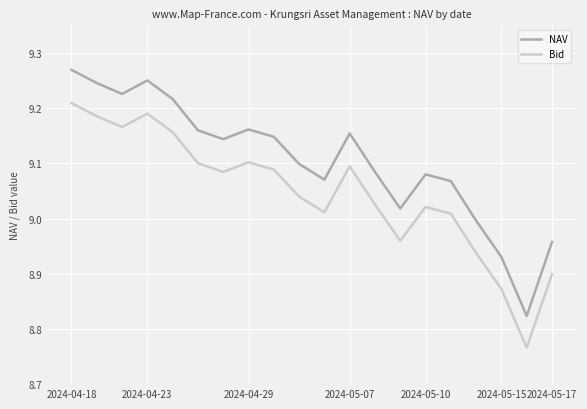

Is this an area chart (filled region under the line)?

No